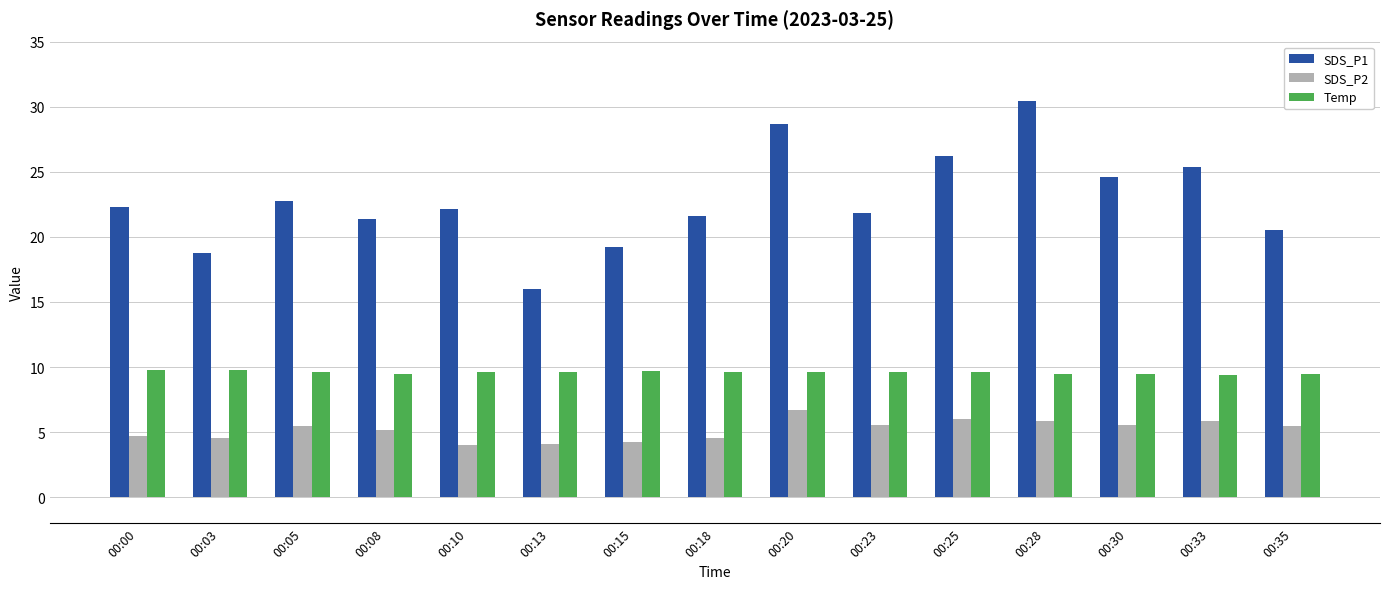

What is the total value across all series at 00:28?

45.8